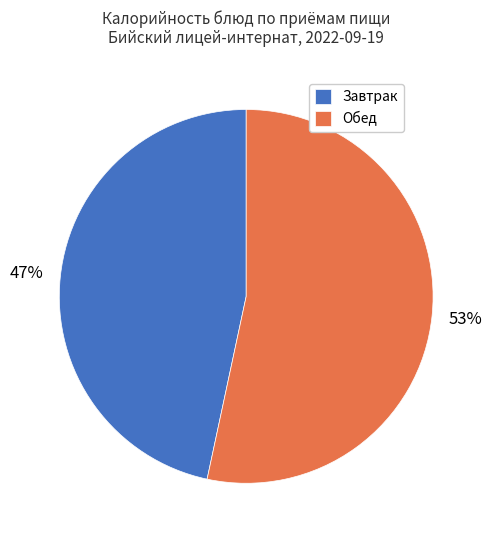

To the nearest percent, what percentage of the pie is Завтрак?

47%